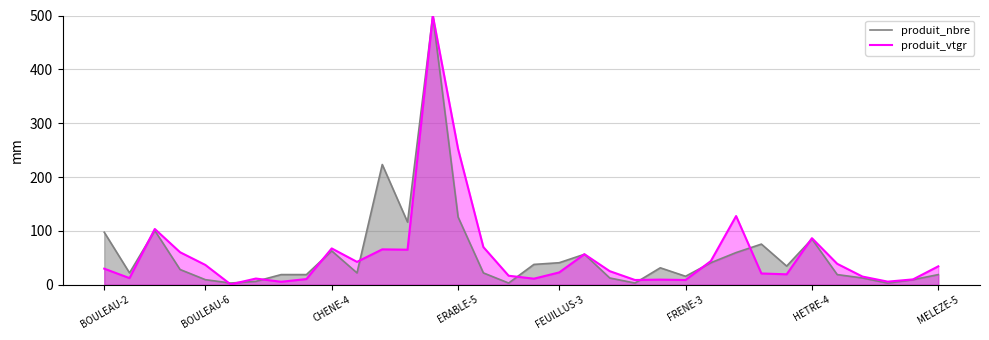

Between 19 and 29, which is larger?

19